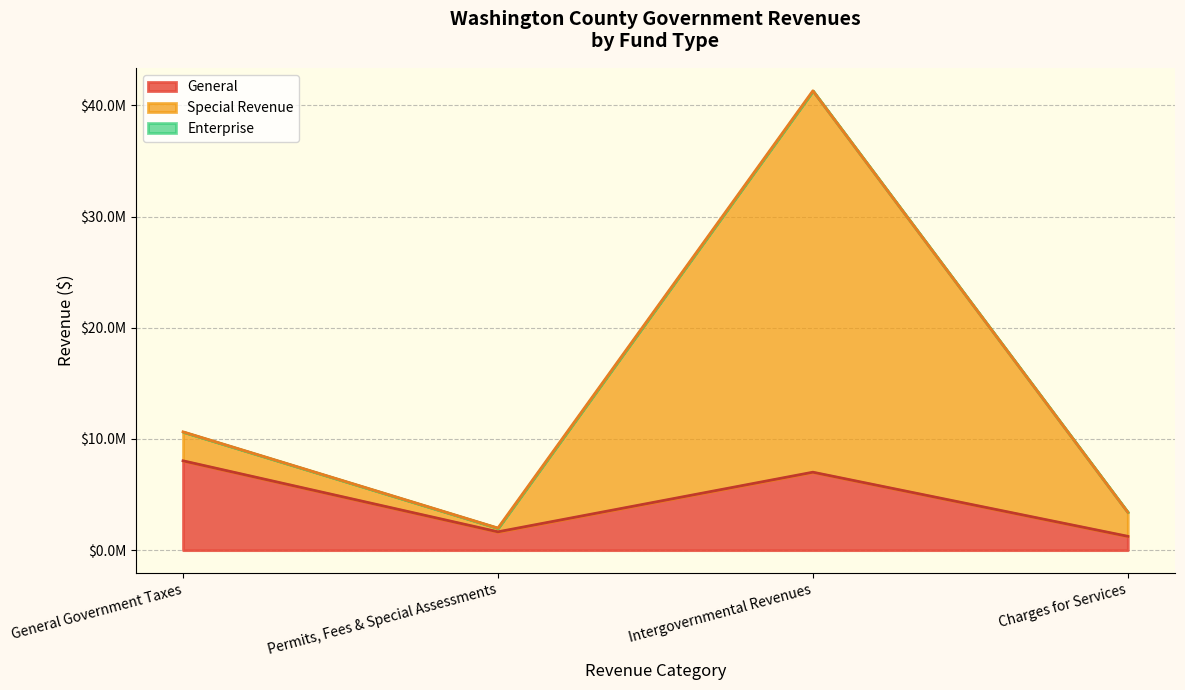

Does the chart display data point markers on the line(s)?

No